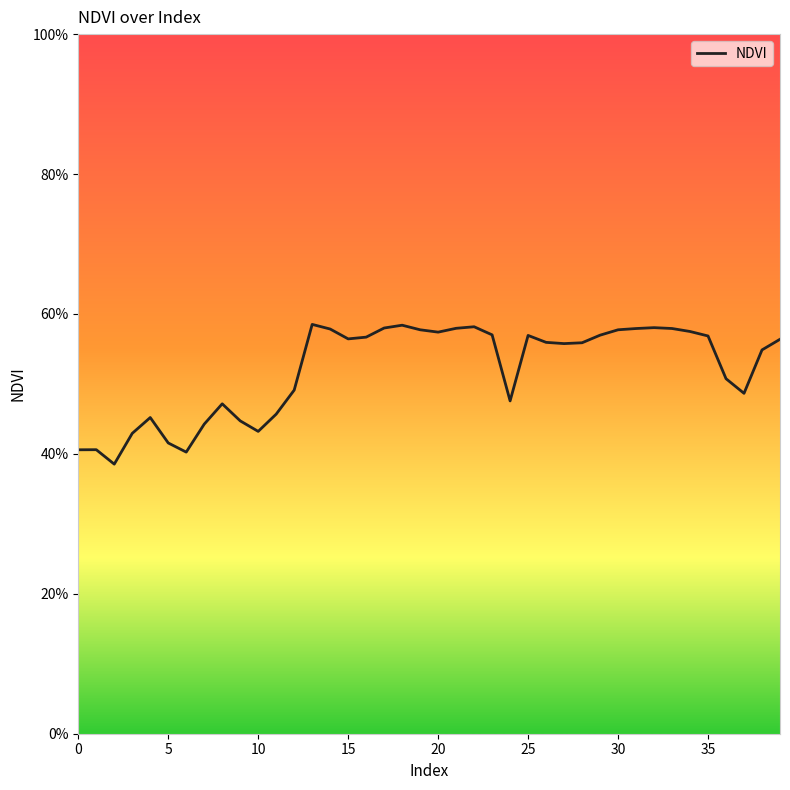

How many interior local valleys (lower than both neighbors) does the data have?

8